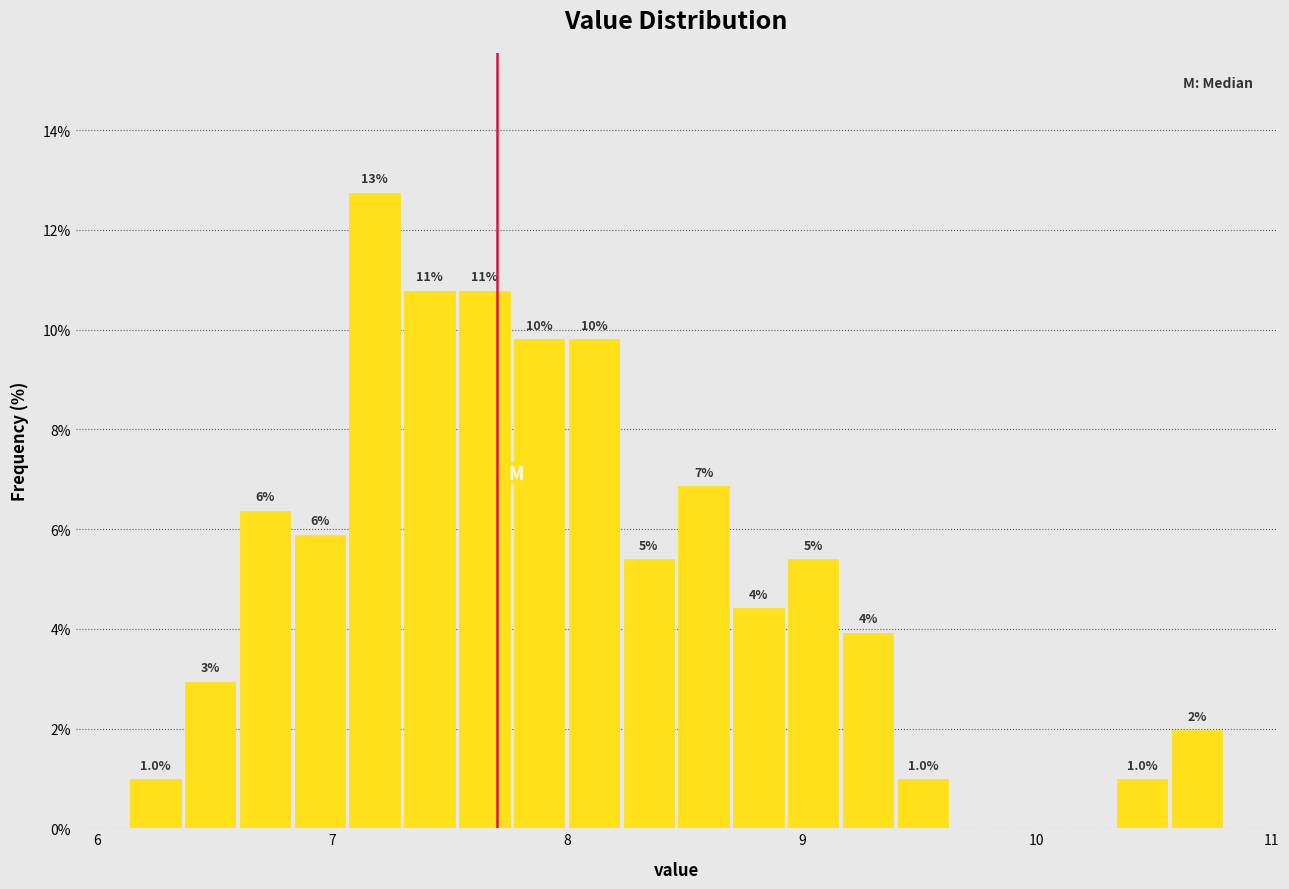

Read against the x-axis, roughly where is the centre of the tallest bar?

7.2